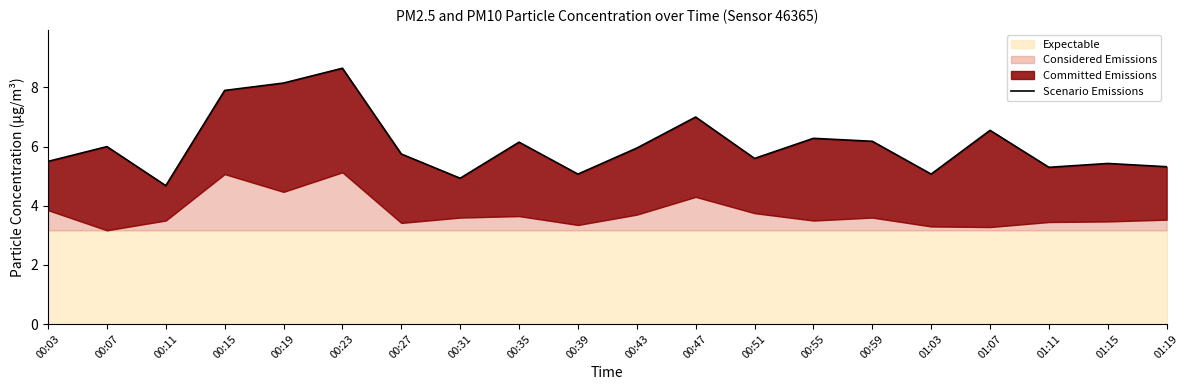

Where does the data first go above 5?

00:03